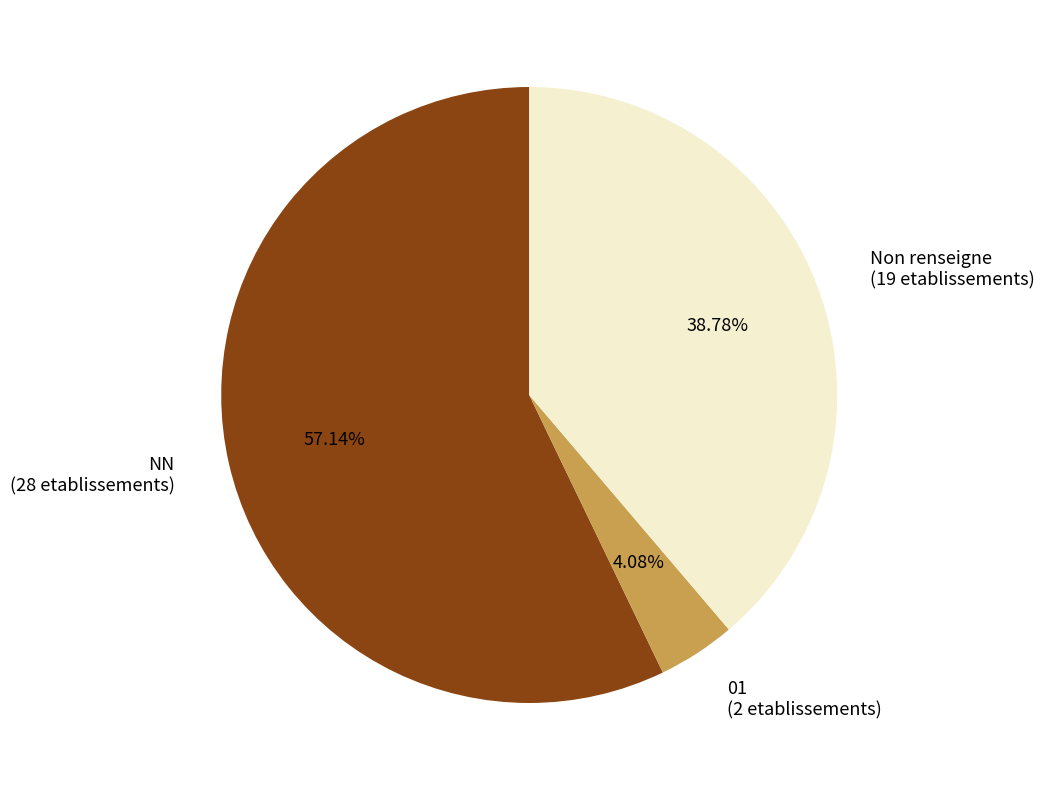

The NN slice represents 68% of the pie. True or false?

False